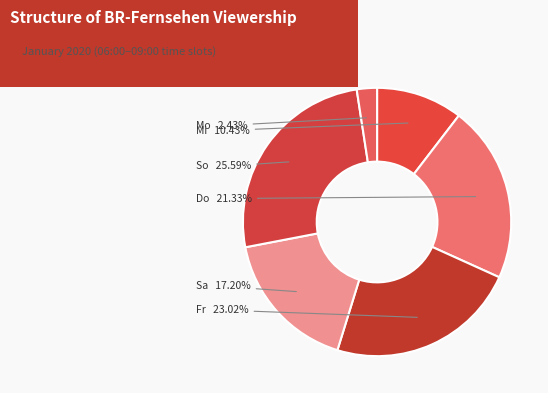

Which slice is the largest?

So